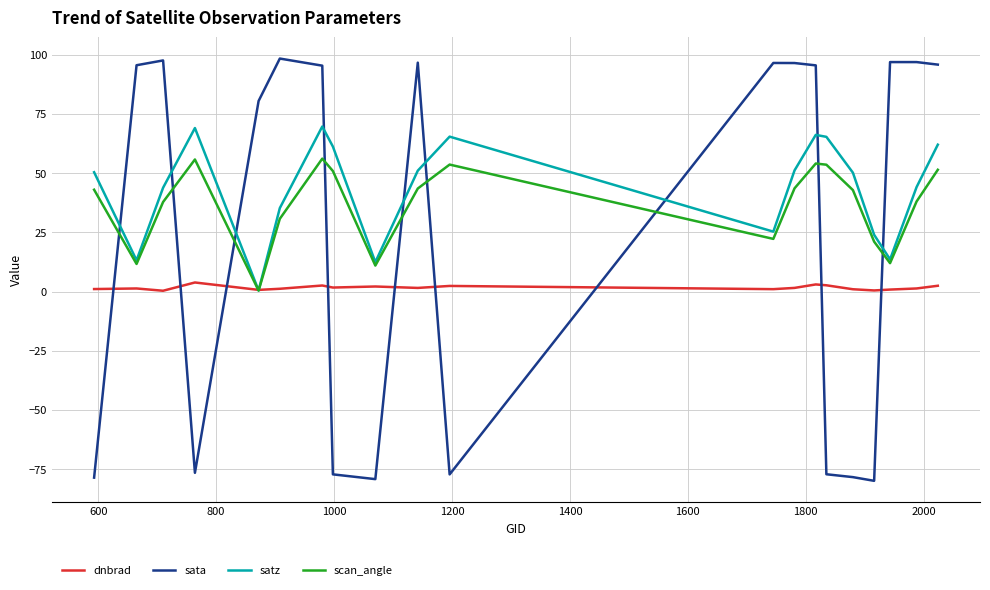

How many intersections are there between sata and scan_angle?

9